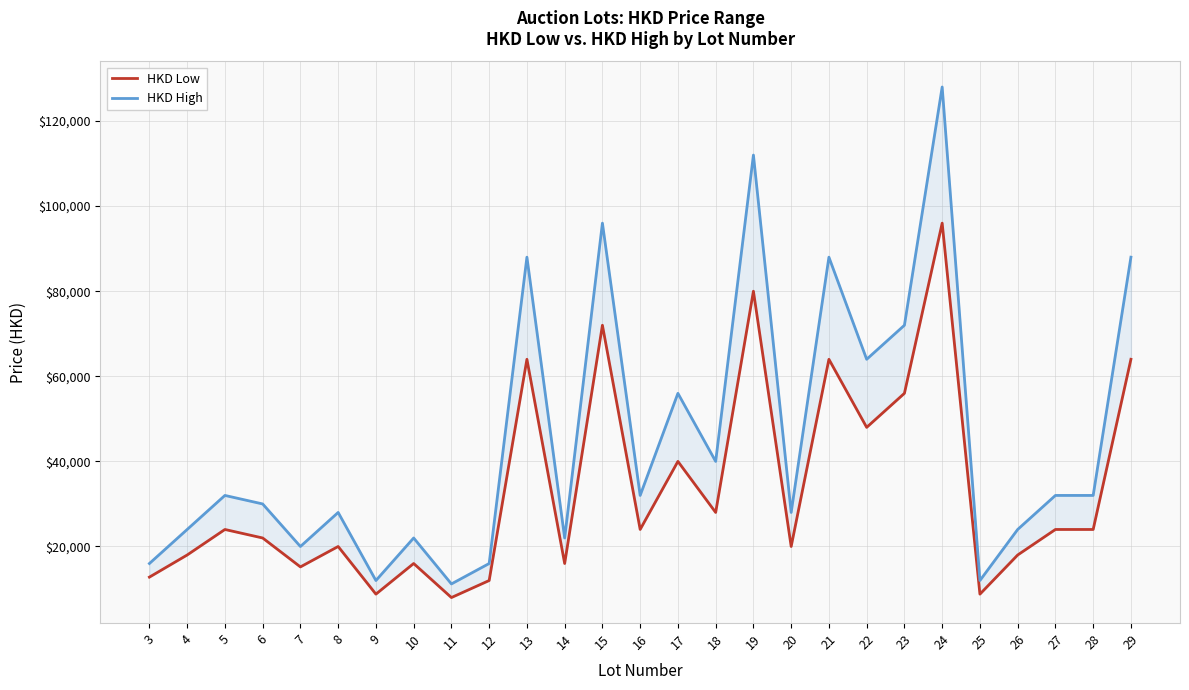

Does the chart display data point markers on the line(s)?

No